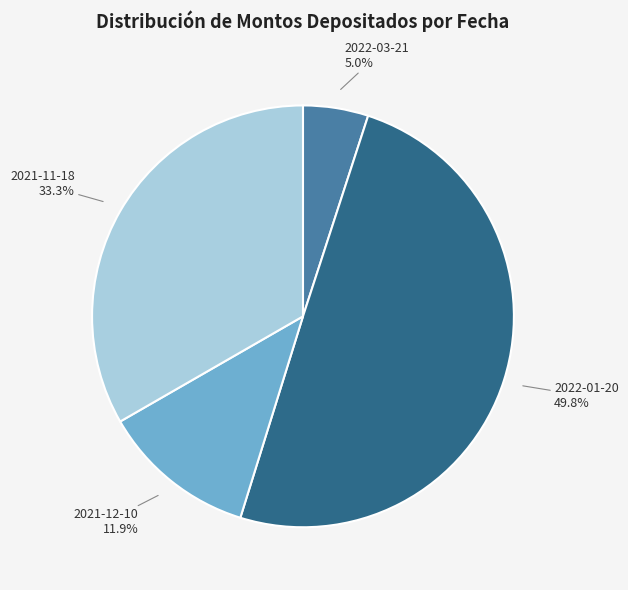

Which category has the biggest portion of the pie?

2022-01-20